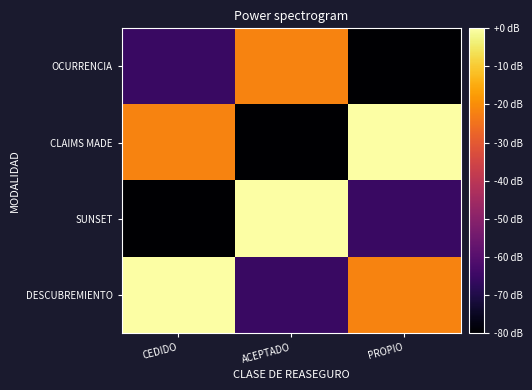

Reading left to right, extract all data points from this chart.

OCURRENCIA: CEDIDO=-65.5	ACEPTADO=-21.8	PROPIO=-80.0
CLAIMS MADE: CEDIDO=-21.8	ACEPTADO=-80.0	PROPIO=0.0
SUNSET: CEDIDO=-80.0	ACEPTADO=0.0	PROPIO=-65.5
DESCUBREMIENTO: CEDIDO=0.0	ACEPTADO=-65.5	PROPIO=-21.8